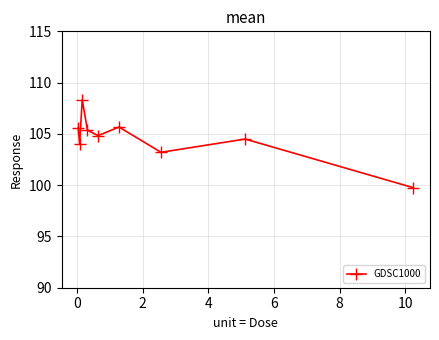

How many points are higher than both their immediate neighbors (excluding endpoints)?

3